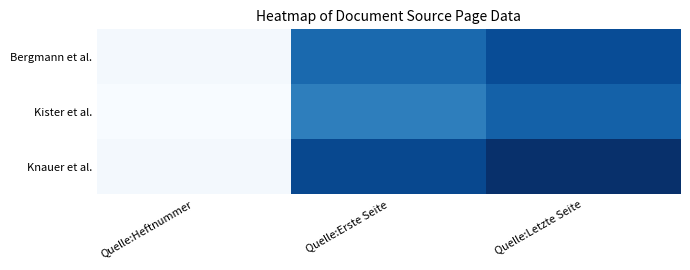

What is the smallest value displayed?

2